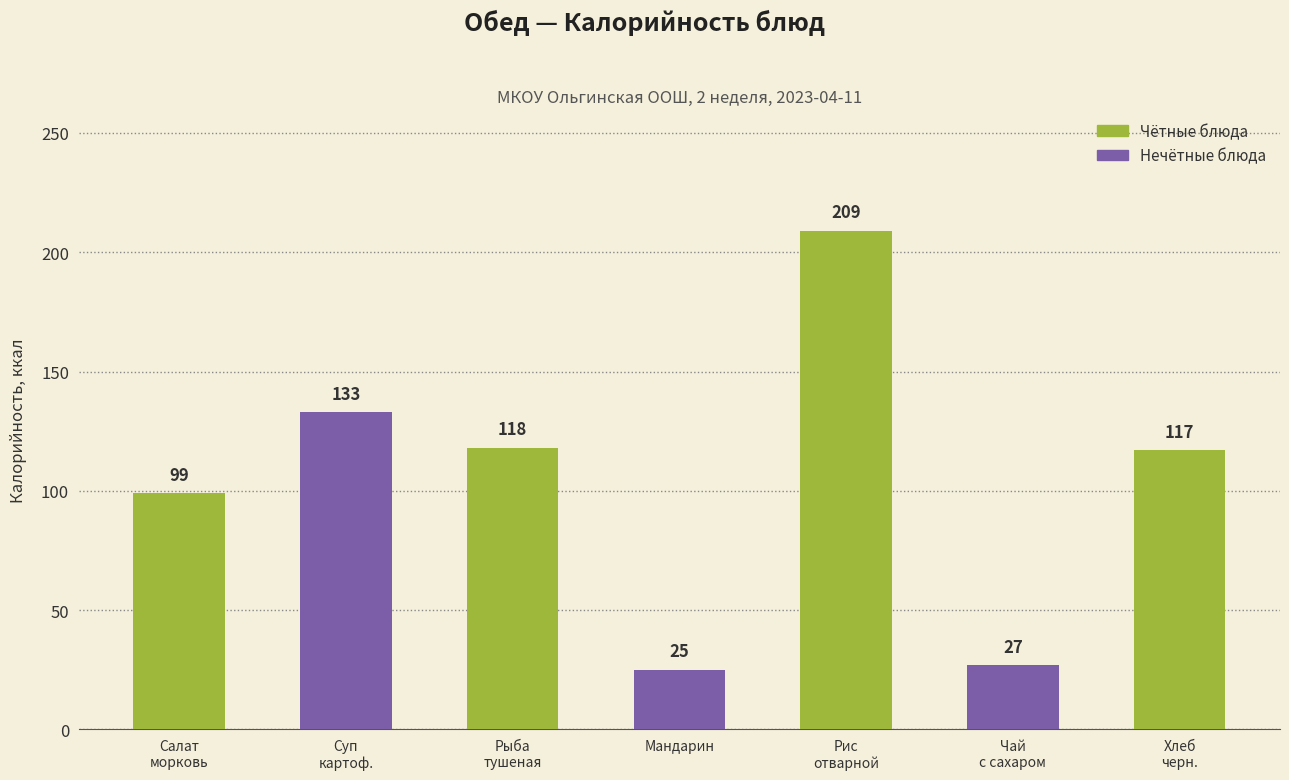

What is the average value?

104